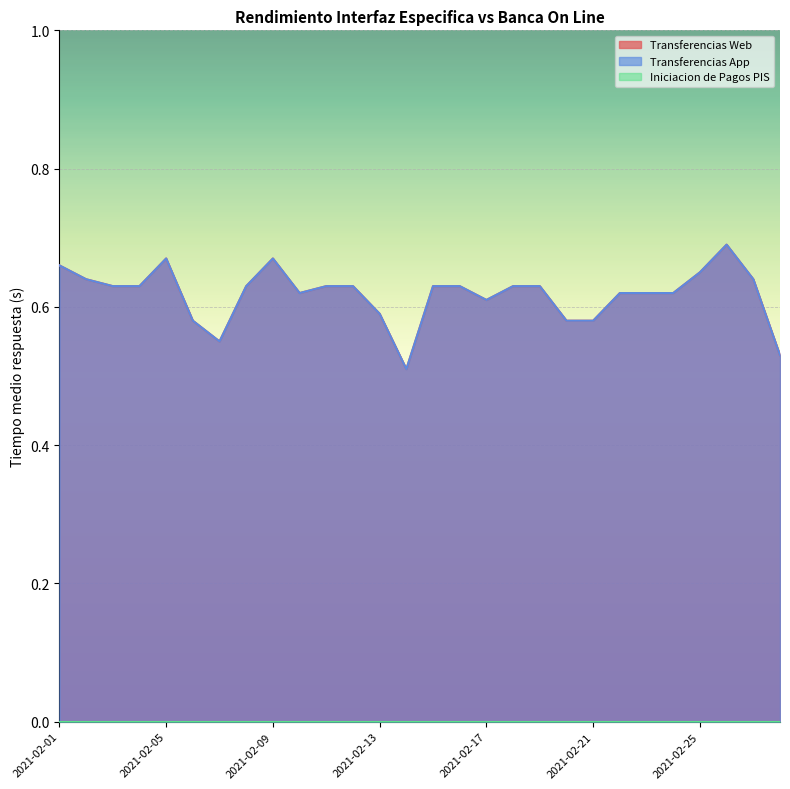

The Transferencias App series shows 0.6 at 2021-02-15. True or false?

True